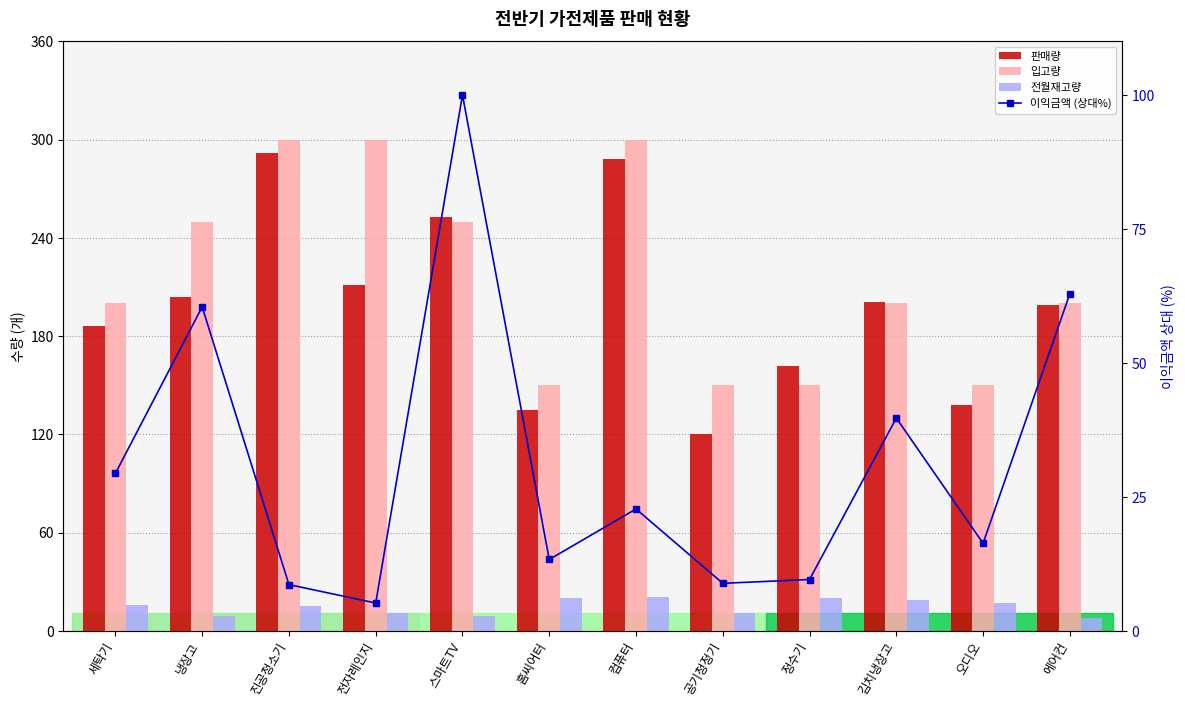

What is the average value of the 입고량 series?

216.7